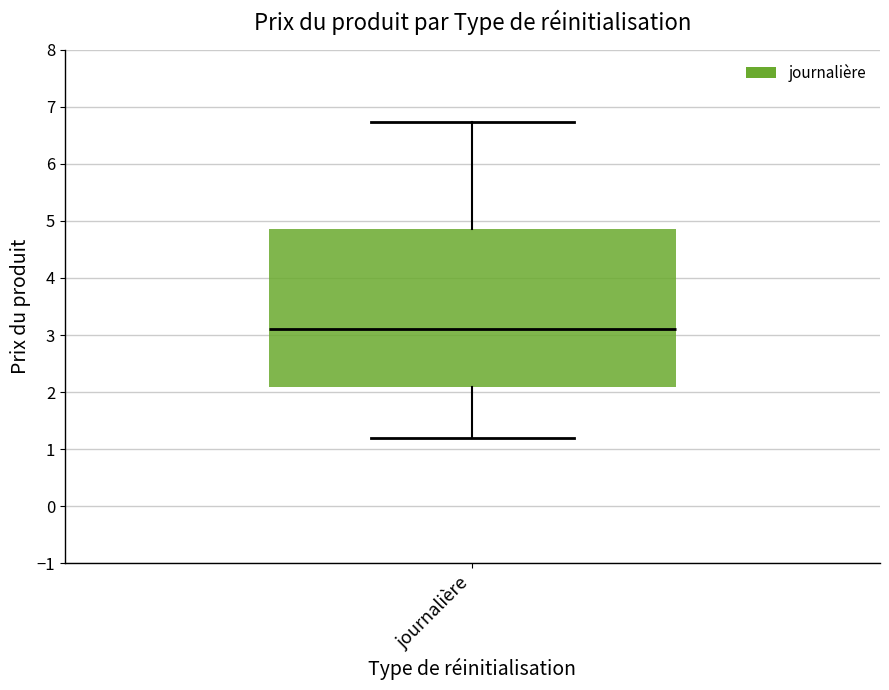

Transcribe this box plot: give where the median line is, the range the box spans, and where the two whiskers end, as read against the y-axis. The values are not printed on the chart, so give them approximately, as read against the axis.

median 3.1, box 2.1 to 4.9, whiskers 1.2 to 6.7